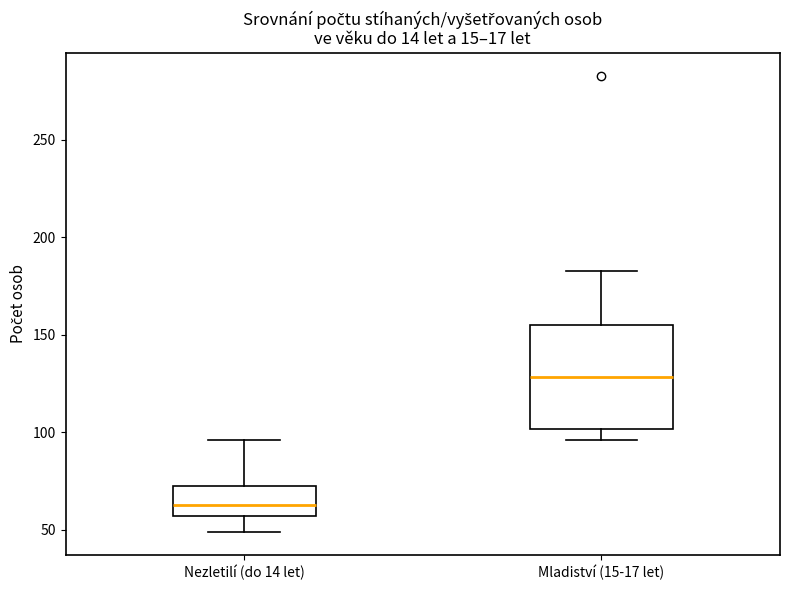

Reading left to right, read every box against the y-axis: the position of its median line, the range the box covers, and the ends of its whiskers. The values are not printed on the chart, so give them approximately, as read against the axis.

Nezletilí (do 14 let): median 65, box 55 to 75, whiskers 50 to 95
Mladiství (15-17 let): median 130, box 100 to 155, whiskers 95 to 185